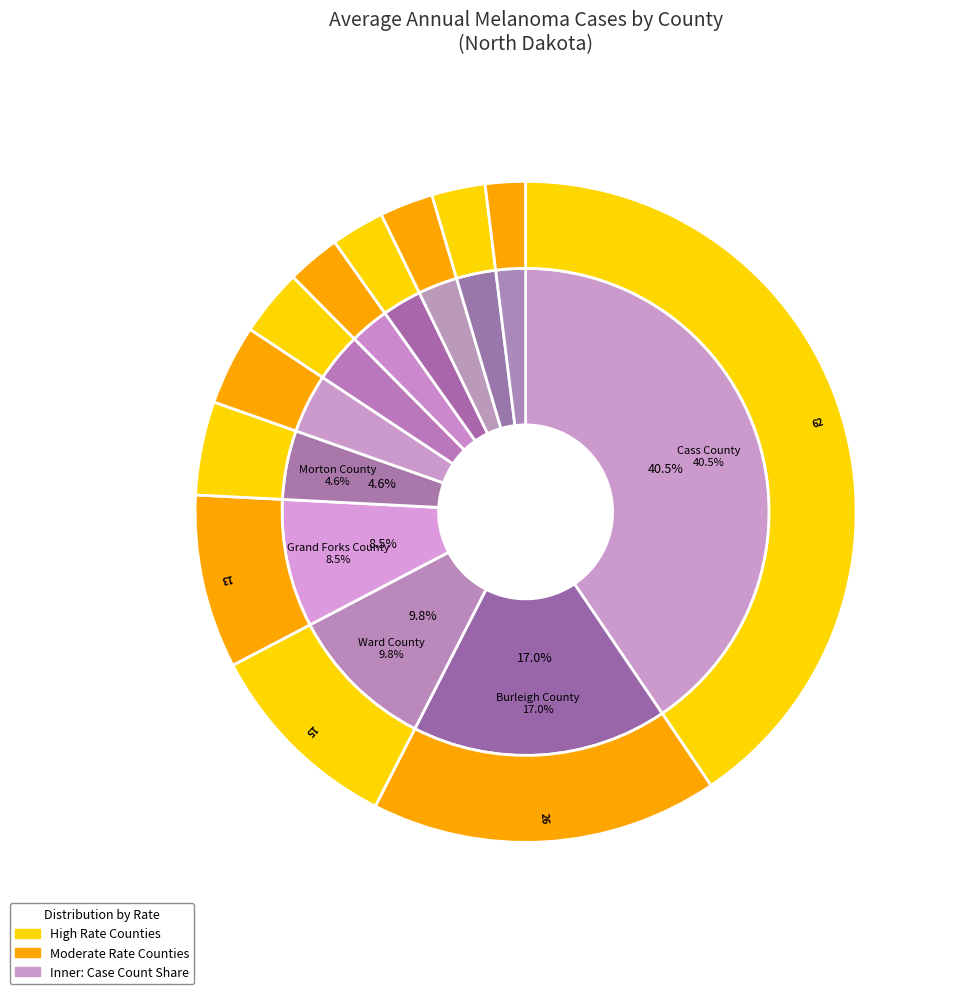

Which slice is the smallest?

Ramsey County